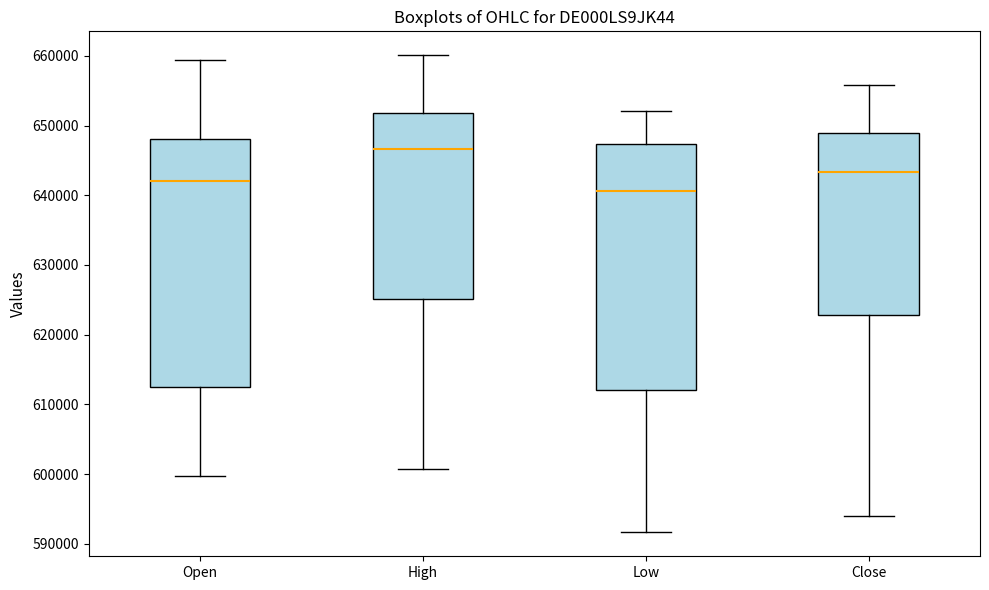

Reading left to right, read every box against the y-axis: the position of its median line, the range the box covers, and the ends of its whiskers. The values are not printed on the chart, so give them approximately, as read against the axis.

Open: median 642000, box 612000 to 648000, whiskers 600000 to 659000
High: median 647000, box 625000 to 652000, whiskers 601000 to 660000
Low: median 641000, box 612000 to 647000, whiskers 592000 to 652000
Close: median 643000, box 623000 to 649000, whiskers 594000 to 656000